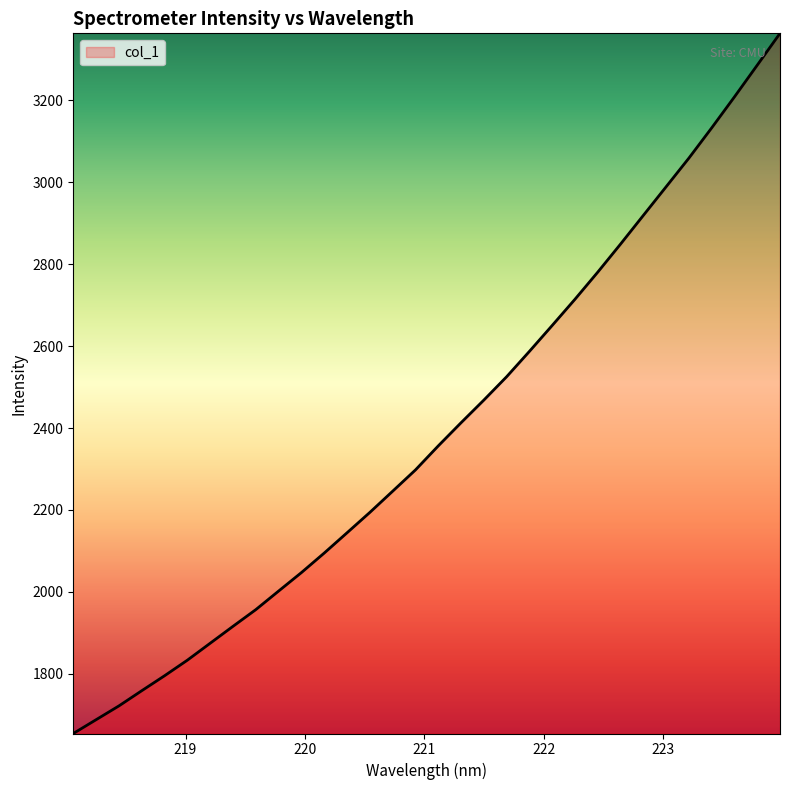

What is the greatest value displayed?

3364.0